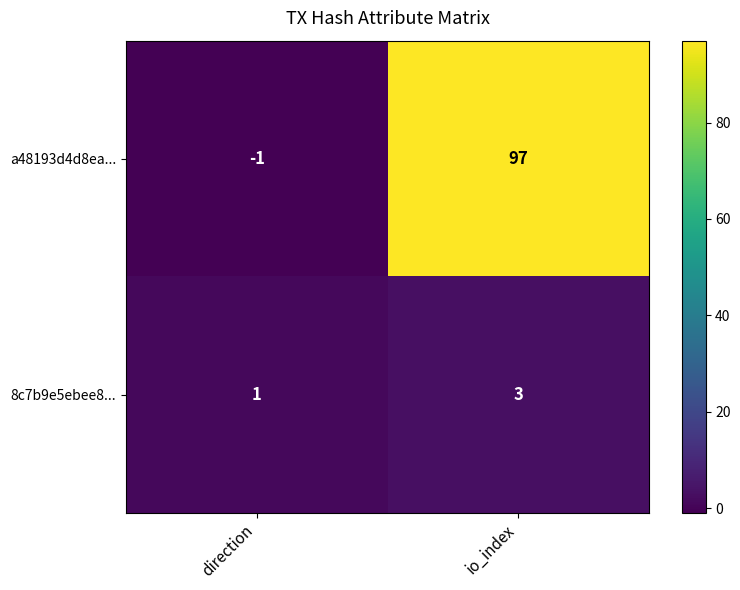

Rank the series by their maximum value, from highest to lowest.

a48193d4d8ea..., 8c7b9e5ebee8...